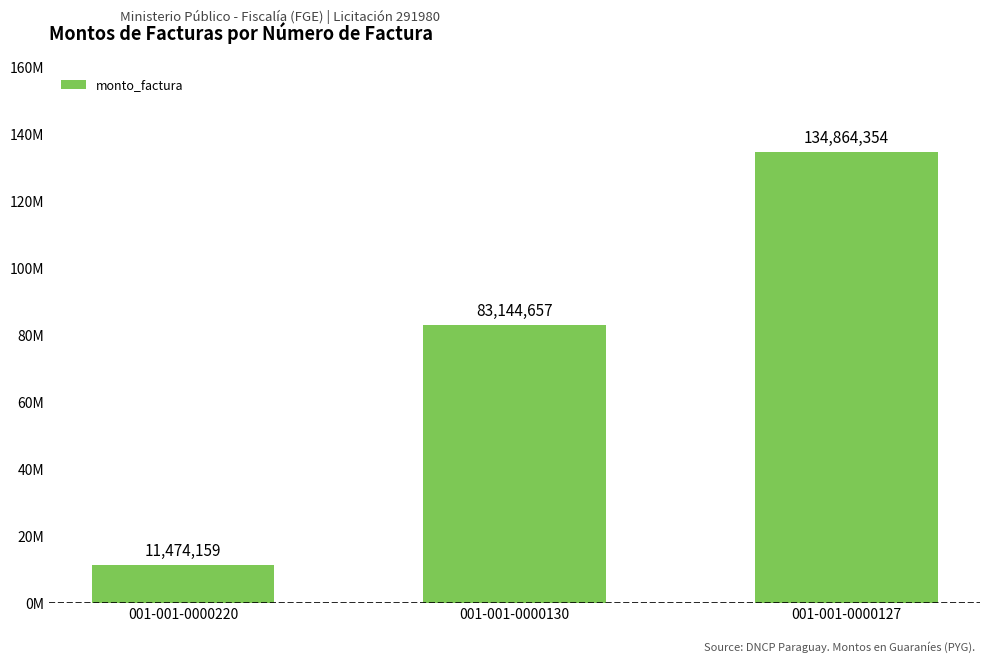

Rank the categories by value from highest to lowest.

001-001-0000127, 001-001-0000130, 001-001-0000220